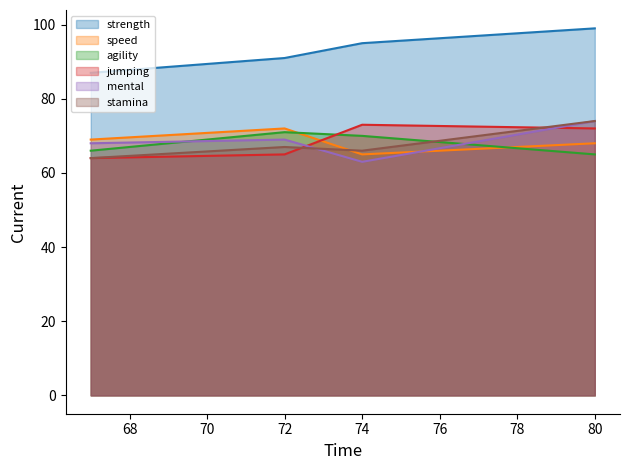

In agility, how many points are higher than both neighbors (excluding endpoints)?

1